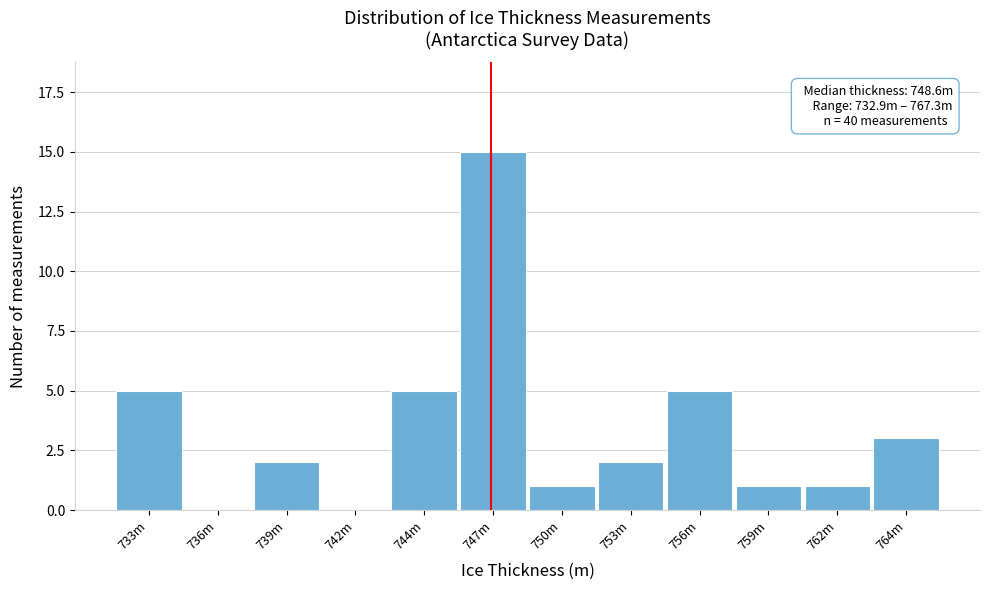

Reading left to right, transcribe all the data shown in this chart.

733m=5	736m=0	739m=2	742m=0	744m=5	747m=15	750m=1	753m=2	756m=5	759m=1	762m=1	764m=3